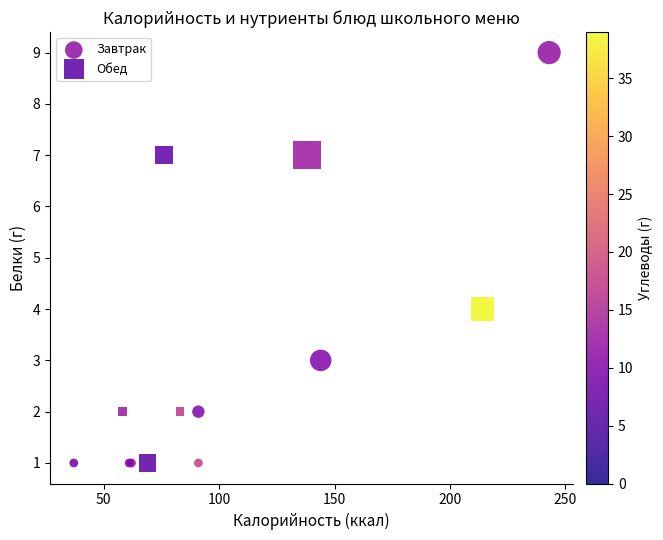

Which series has the largest Y range (max minus min)?

Завтрак